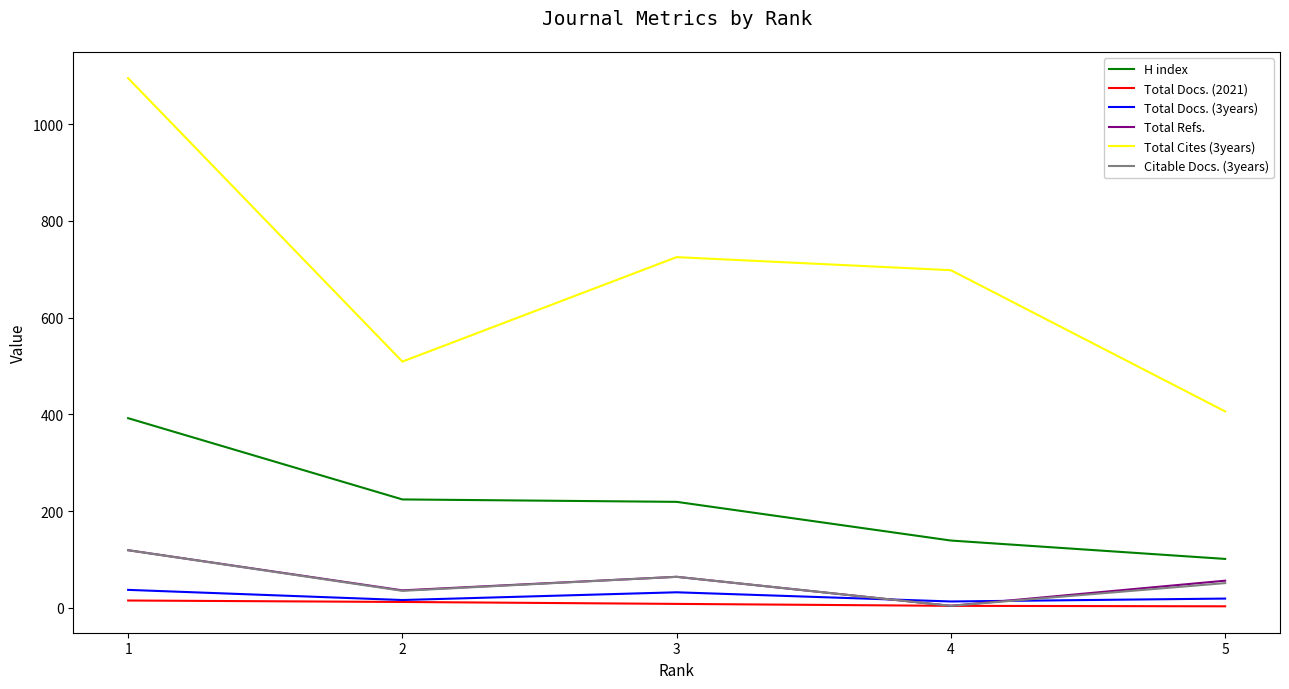

Which series has the widest spread of values?

Total Cites (3years)